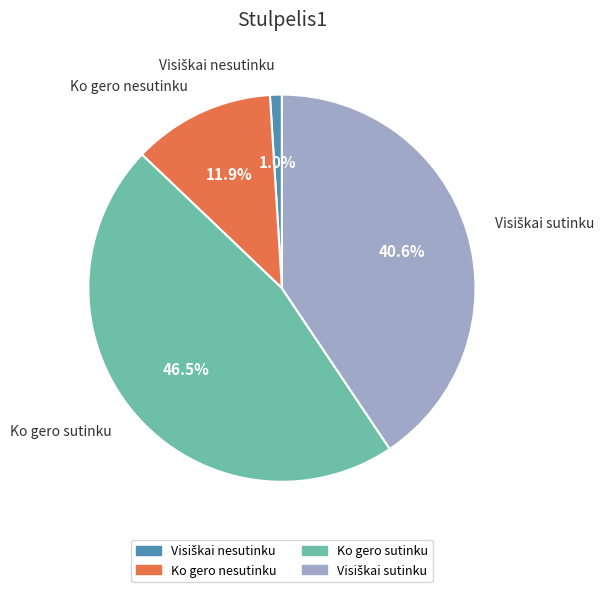

How many slices are in this pie chart?

4